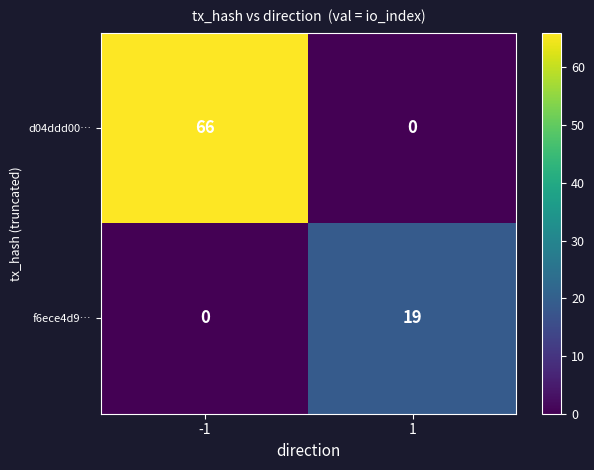

Which series has the largest total across all categories?

d04ddd00…